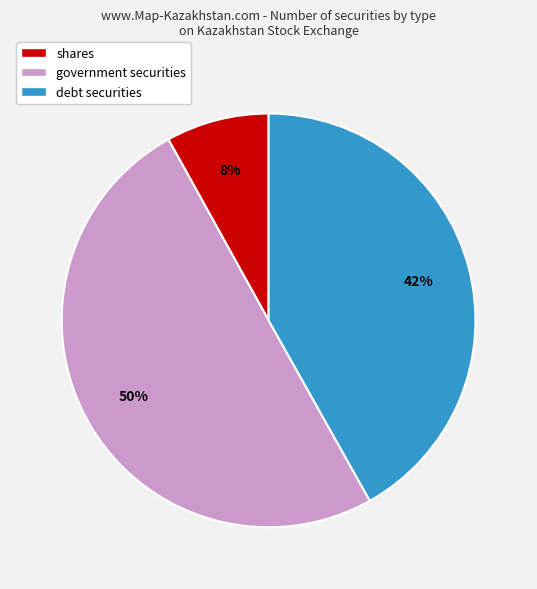

Is it true that shares is 15% of the pie?

False